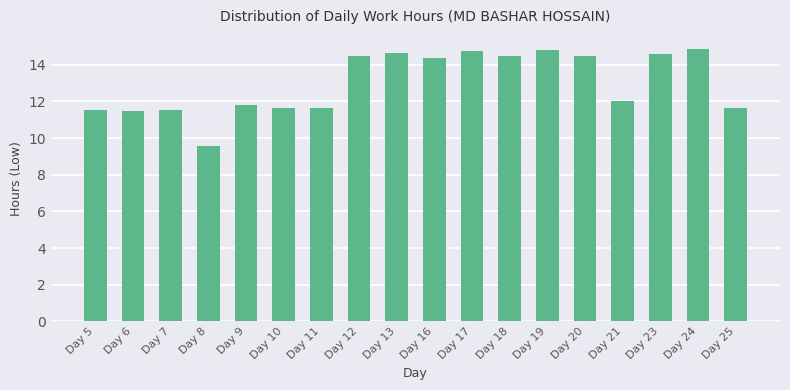

What is the smallest value displayed?

9.6